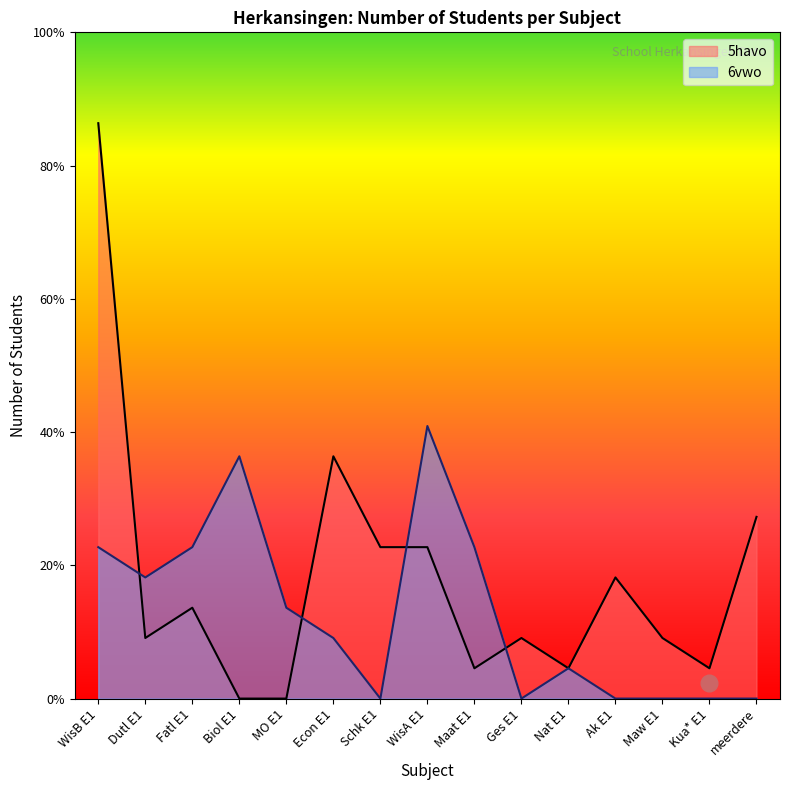

List the series in order of their peak value, highest first.

5havo, 6vwo